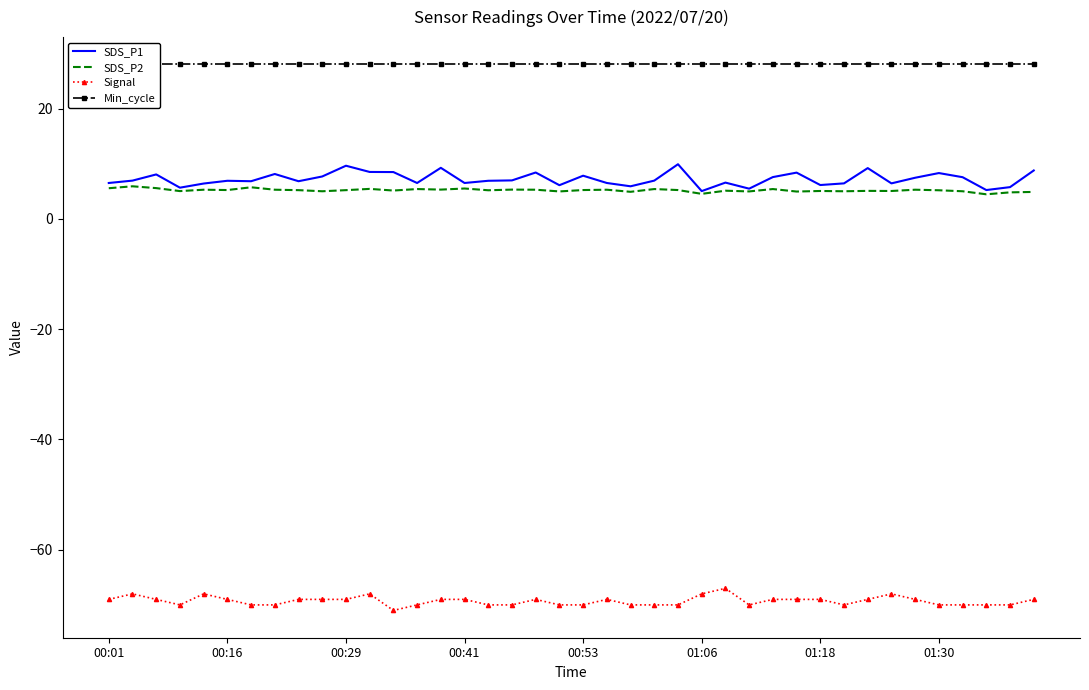

What is the average value of the Min_cycle series?

28.0